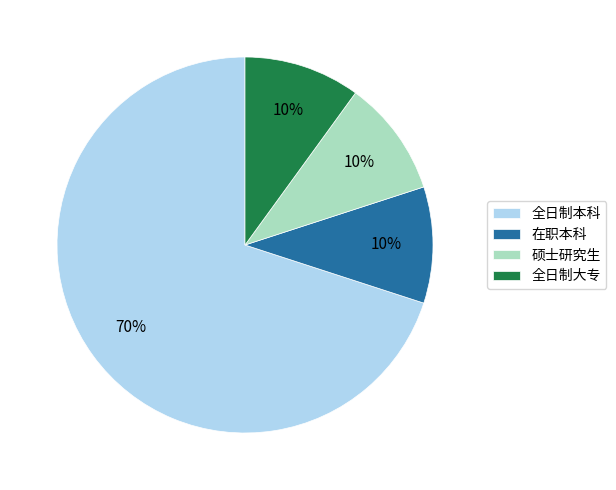

Is there a majority slice in this chart?

Yes